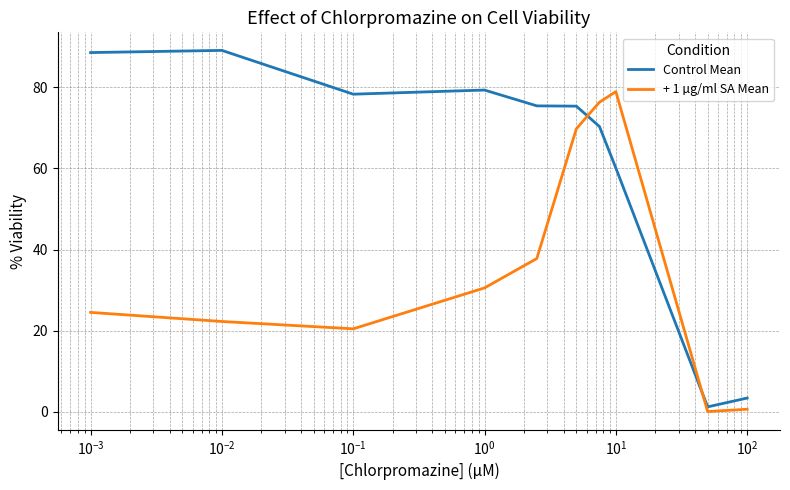

Does the chart have visible grid lines?

Yes